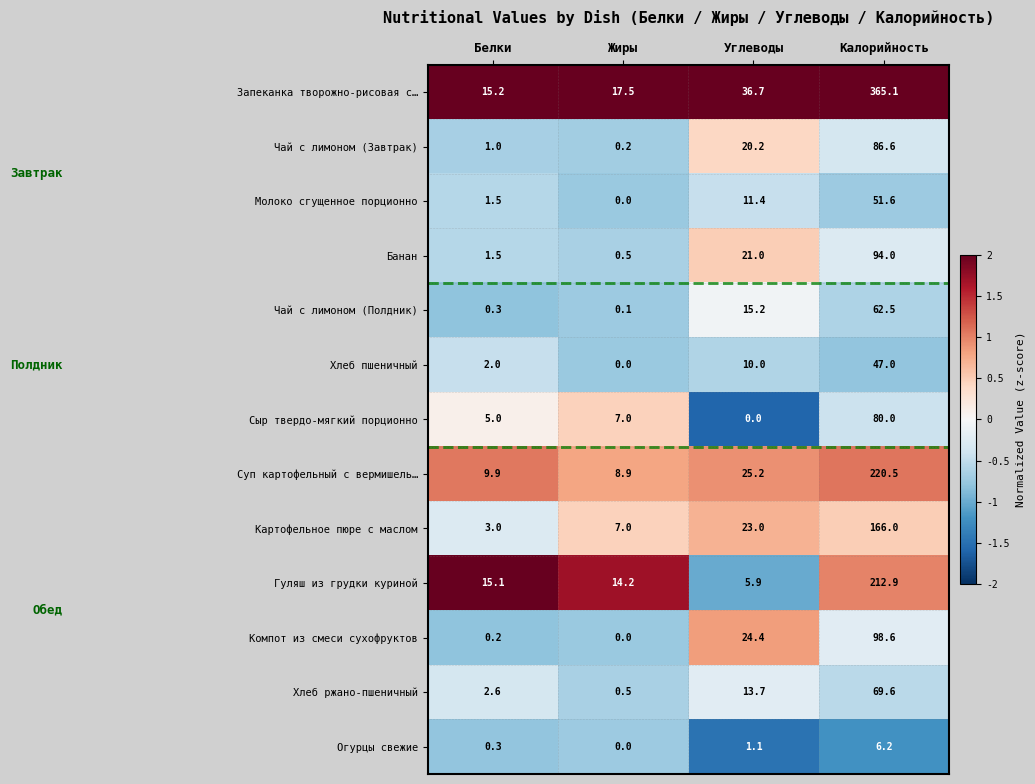

The Хлеб ржано-пшеничный series shows 0.5 at Жиры. True or false?

True